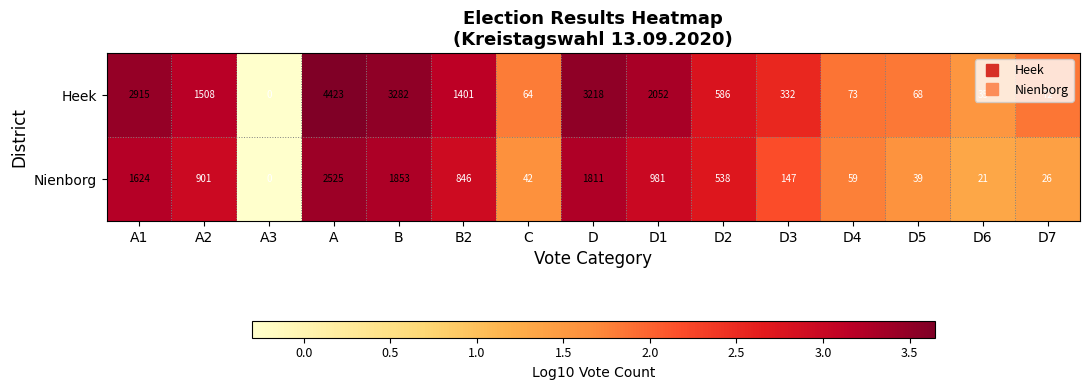

Which series has the largest total across all categories?

Heek